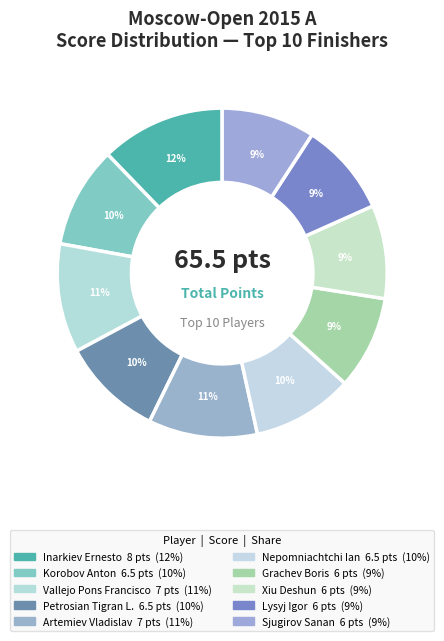

How many segments does this pie chart have?

10